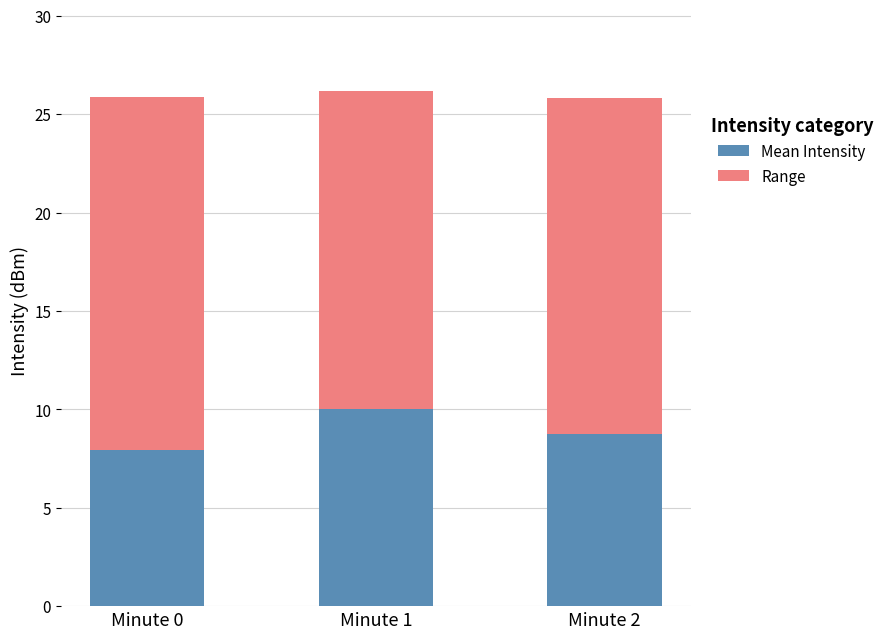

List the labels in order of Mean Intensity value, largest first.

Minute 1, Minute 2, Minute 0